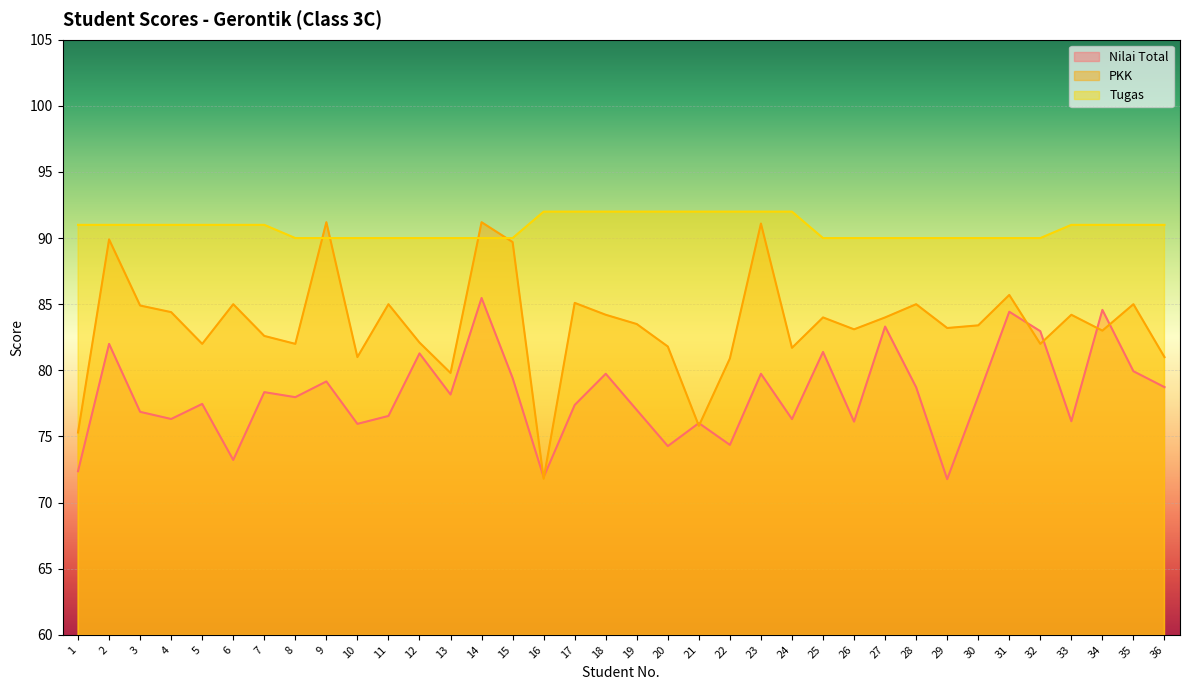

Which has a higher value, 36 or 28?

36